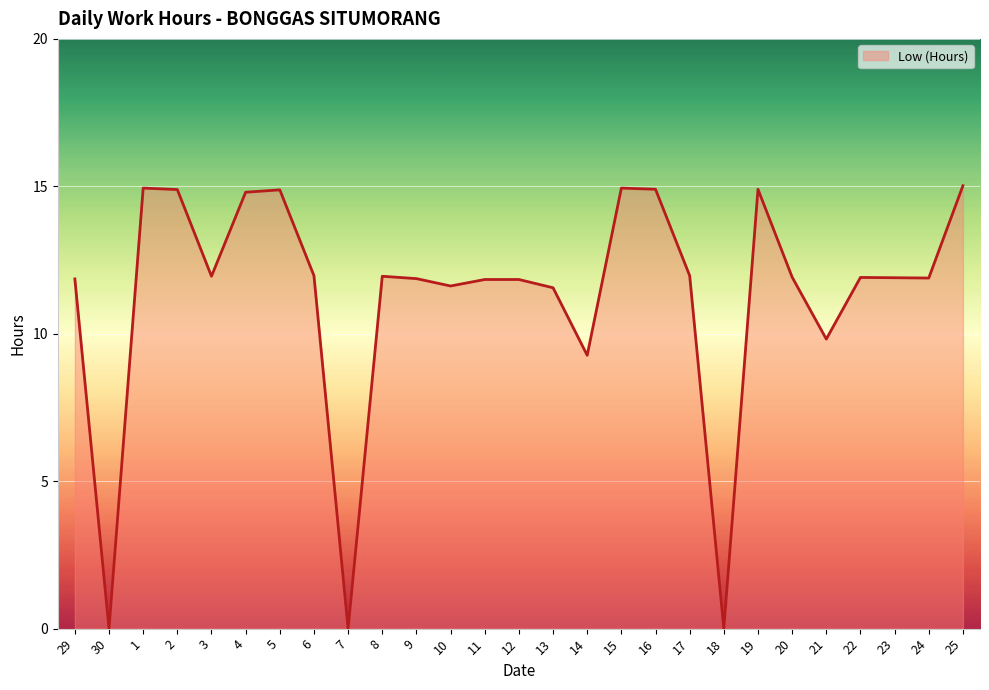

How many data points does each series have?

27